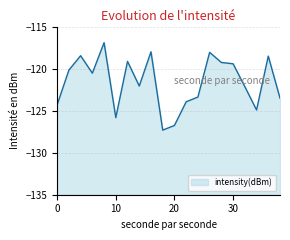

What is the value of the 1st point from the left?

-124.3